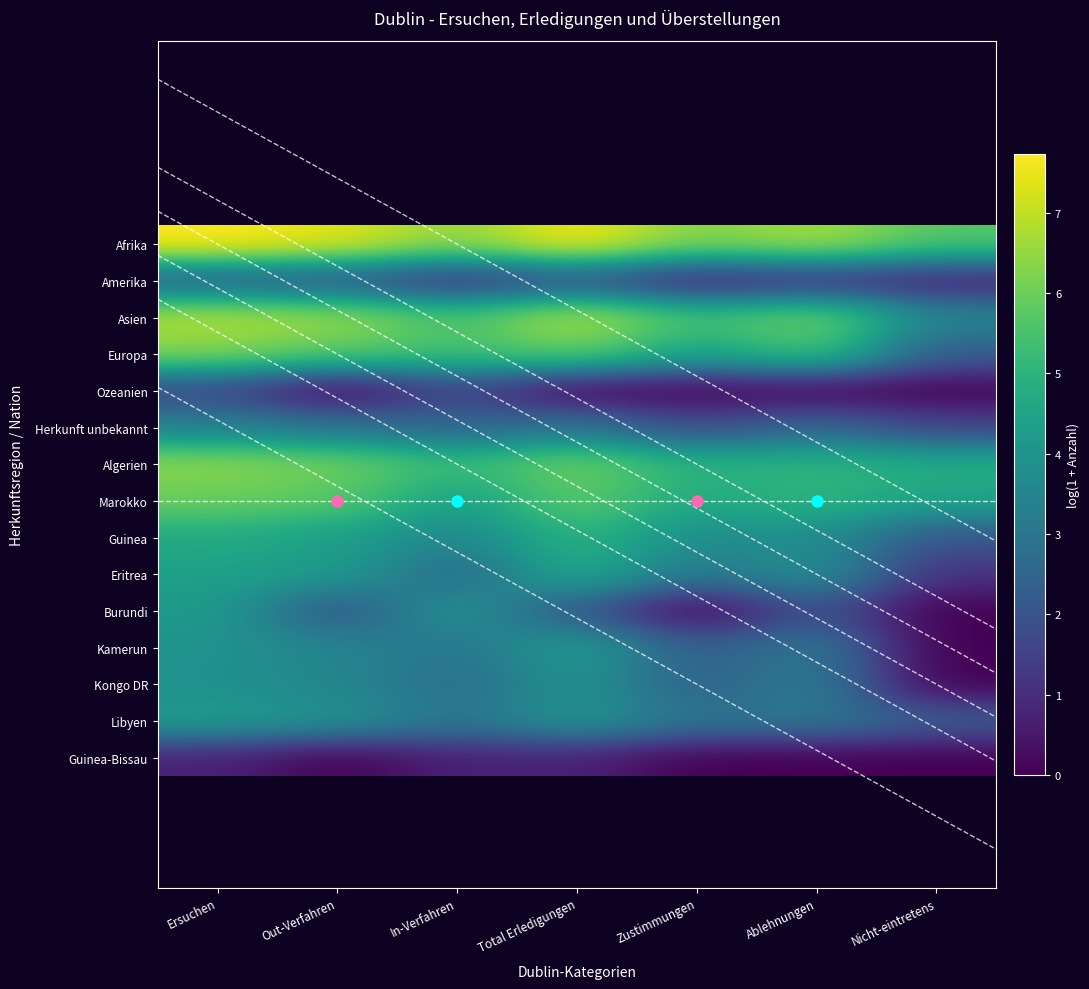

Reading left to right, transcribe all the data shown in this chart.

Afrika: Ersuchen=7.7	Out-Verfahren=7.4	In-Verfahren=6.4	Total Erledigungen=7.7	Zustimmungen=6.3	Ablehnungen=6.7	Nicht-eintretens=5.7
Amerika: Ersuchen=2.3	Out-Verfahren=2.1	In-Verfahren=1.1	Total Erledigungen=1.9	Zustimmungen=0.7	Ablehnungen=1.1	Nicht-eintretens=0.7
Asien: Ersuchen=6.9	Out-Verfahren=6.6	In-Verfahren=5.5	Total Erledigungen=6.9	Zustimmungen=5.4	Ablehnungen=6.1	Nicht-eintretens=3.5
Europa: Ersuchen=6.3	Out-Verfahren=5.8	In-Verfahren=5.4	Total Erledigungen=5.9	Zustimmungen=4.5	Ablehnungen=5.5	Nicht-eintretens=2.3
Ozeanien: Ersuchen=1.6	Out-Verfahren=0.0	In-Verfahren=1.6	Total Erledigungen=0.0	Zustimmungen=0.0	Ablehnungen=0.0	Nicht-eintretens=0.0
Herkunft unbekannt: Ersuchen=3.4	Out-Verfahren=3.0	In-Verfahren=2.5	Total Erledigungen=3.0	Zustimmungen=1.8	Ablehnungen=2.6	Nicht-eintretens=1.6
Algerien: Ersuchen=6.4	Out-Verfahren=6.1	In-Verfahren=5.2	Total Erledigungen=6.0	Zustimmungen=5.0	Ablehnungen=5.0	Nicht-eintretens=4.8
Marokko: Ersuchen=6.0	Out-Verfahren=5.7	In-Verfahren=4.3	Total Erledigungen=5.9	Zustimmungen=4.7	Ablehnungen=5.0	Nicht-eintretens=4.5
Guinea: Ersuchen=4.7	Out-Verfahren=4.3	In-Verfahren=3.5	Total Erledigungen=5.0	Zustimmungen=3.8	Ablehnungen=3.8	Nicht-eintretens=2.1
Eritrea: Ersuchen=4.4	Out-Verfahren=4.2	In-Verfahren=2.6	Total Erledigungen=4.8	Zustimmungen=3.1	Ablehnungen=3.9	Nicht-eintretens=1.1
Burundi: Ersuchen=4.2	Out-Verfahren=1.9	In-Verfahren=4.1	Total Erledigungen=2.1	Zustimmungen=0.0	Ablehnungen=1.9	Nicht-eintretens=0.0
Kamerun: Ersuchen=4.0	Out-Verfahren=3.5	In-Verfahren=3.0	Total Erledigungen=4.3	Zustimmungen=2.3	Ablehnungen=3.1	Nicht-eintretens=0.0
Kongo DR: Ersuchen=3.9	Out-Verfahren=3.5	In-Verfahren=2.8	Total Erledigungen=3.9	Zustimmungen=2.4	Ablehnungen=3.3	Nicht-eintretens=0.0
Libyen: Ersuchen=4.3	Out-Verfahren=4.0	In-Verfahren=3.0	Total Erledigungen=4.1	Zustimmungen=3.0	Ablehnungen=3.1	Nicht-eintretens=2.3
Guinea-Bissau: Ersuchen=0.7	Out-Verfahren=0.0	In-Verfahren=0.7	Total Erledigungen=0.7	Zustimmungen=0.0	Ablehnungen=0.0	Nicht-eintretens=0.0